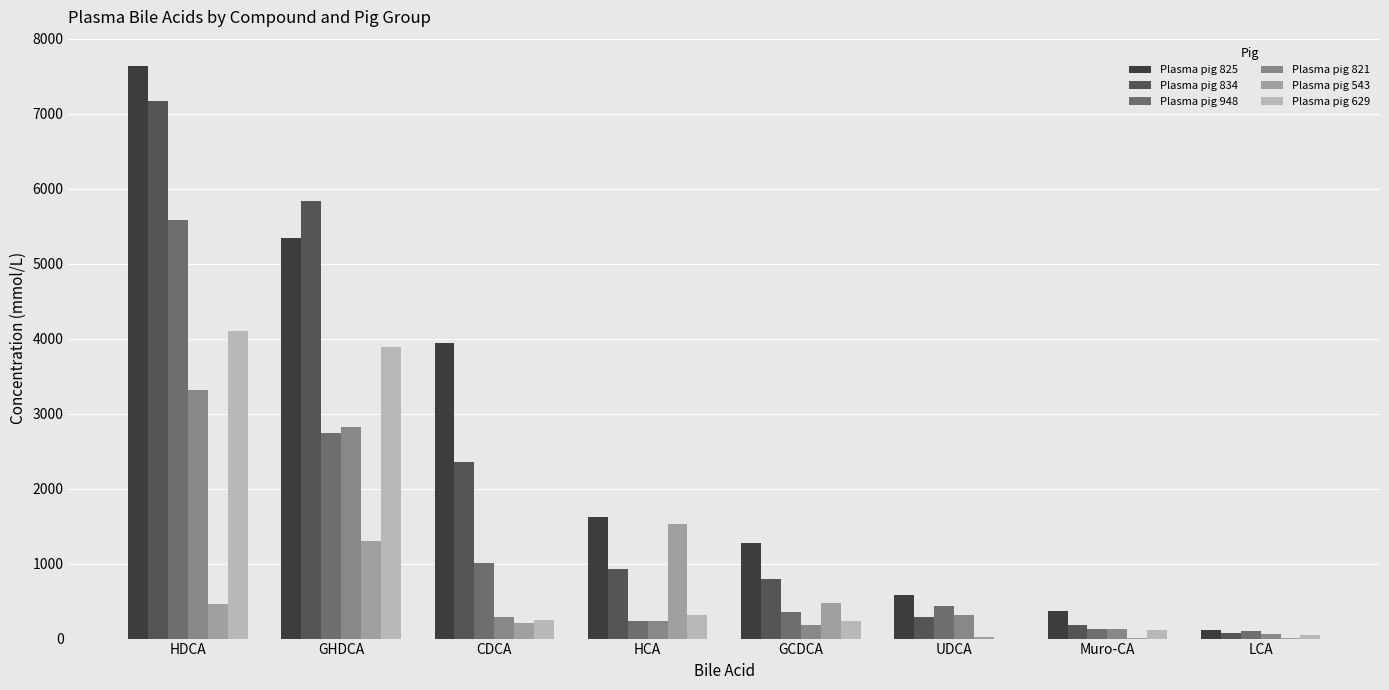

Is it true that Plasma pig 543 equals 1304.2 at GHDCA?

True